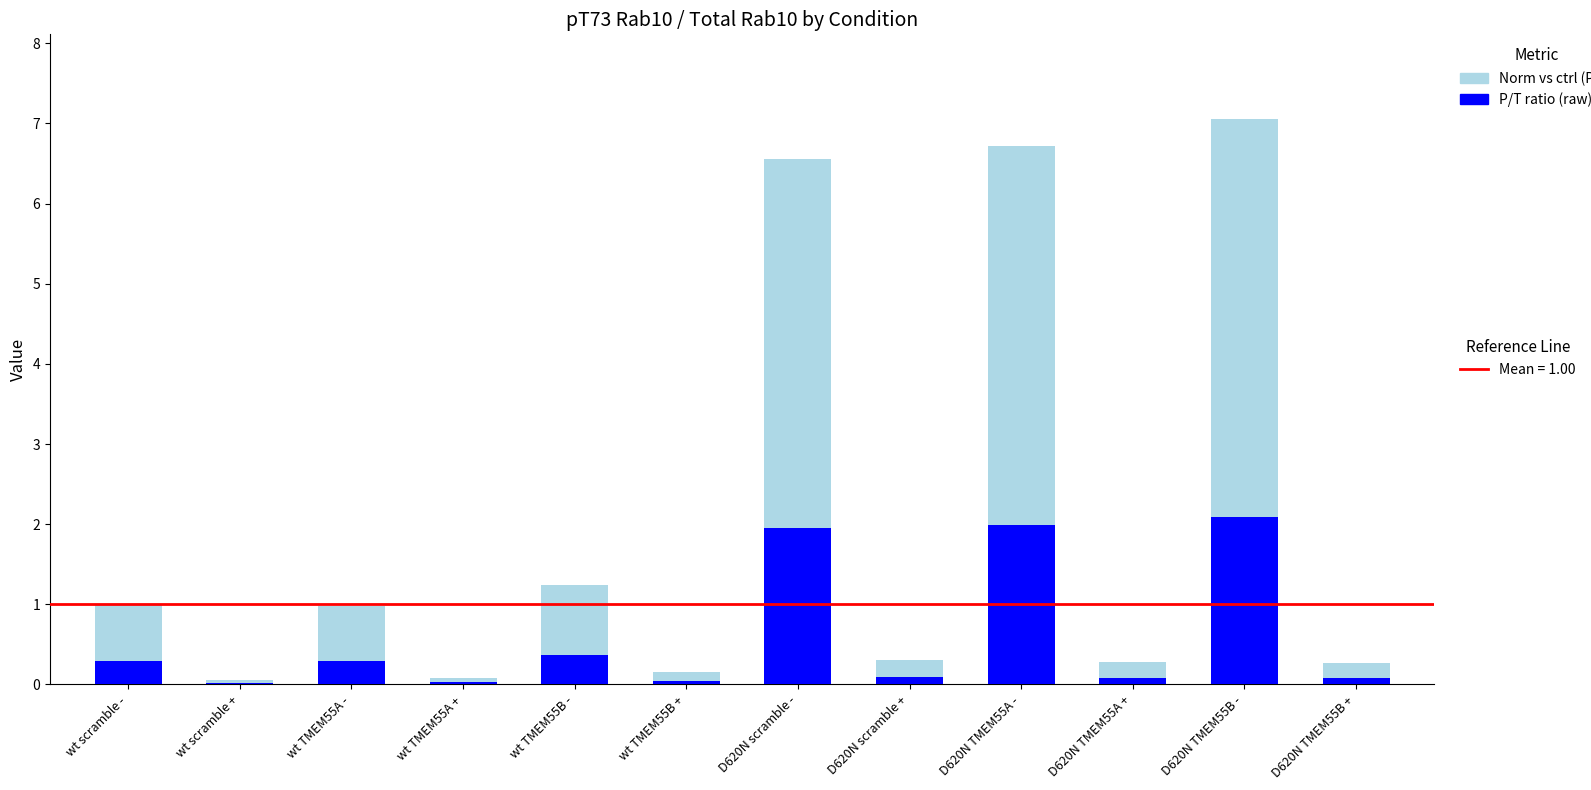

At which category is the sum across all series the highest?

D620N TMEM55B -